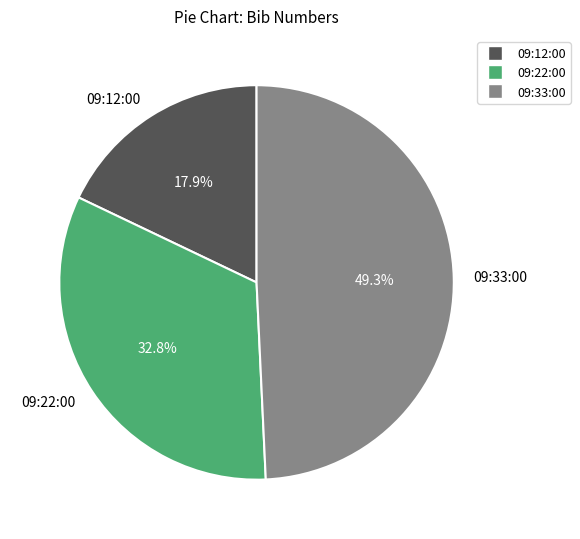

True or false: 09:22:00 accounts for 33% of the total.

True